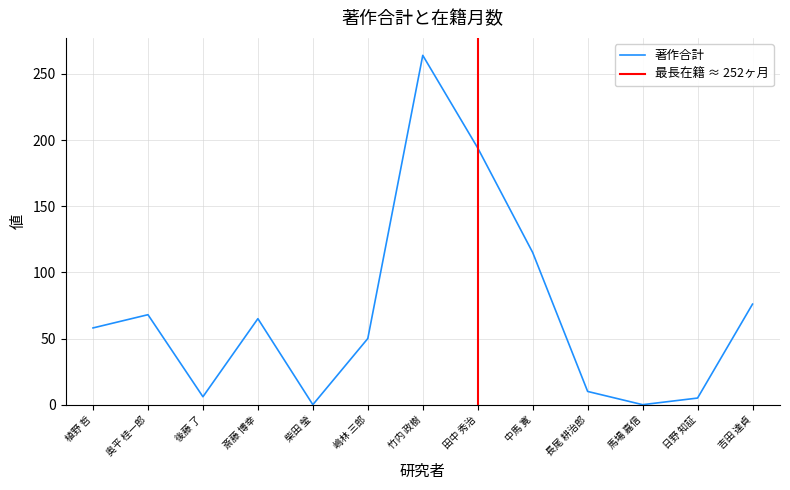

How many data points does each series have?

13